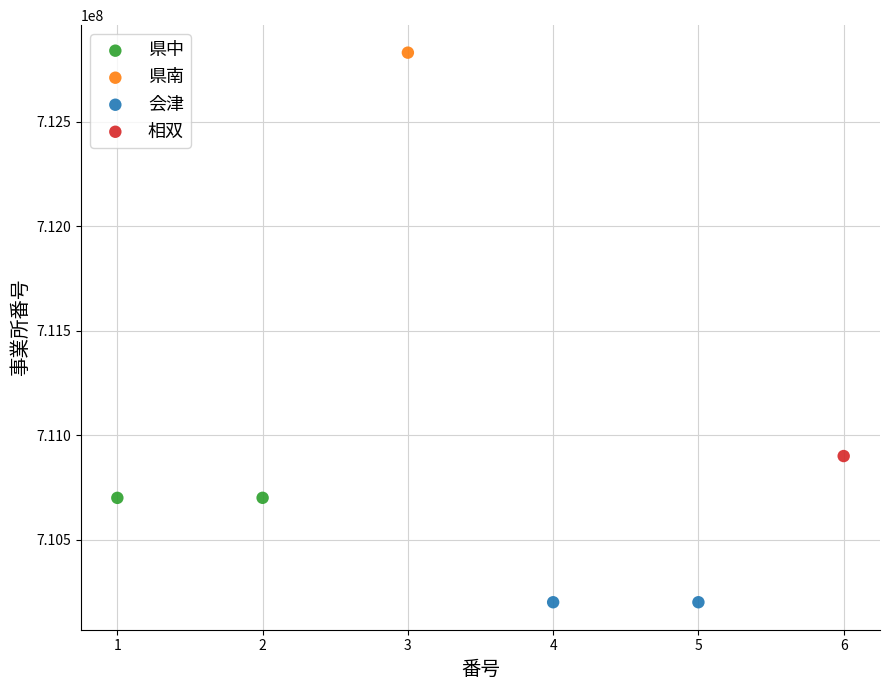

What are all the series names shown in the legend?

県中, 県南, 会津, 相双